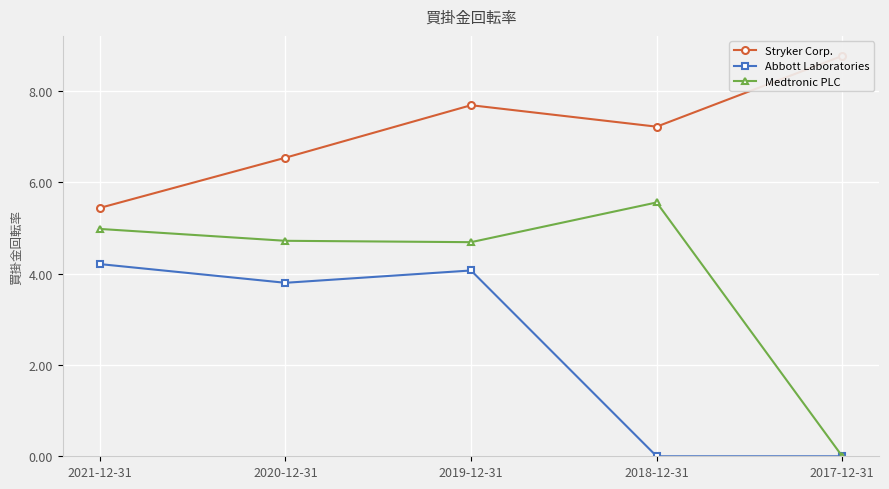

What is the total value across all series at 2019-12-31?

16.5